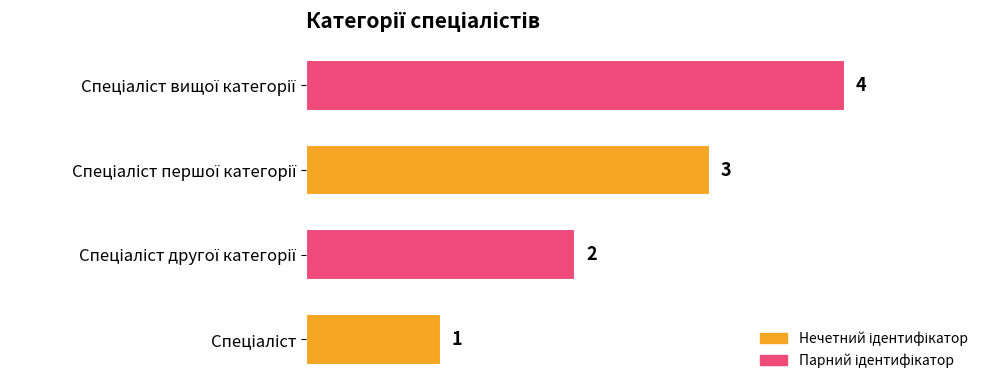

What is the sum of all values?

10